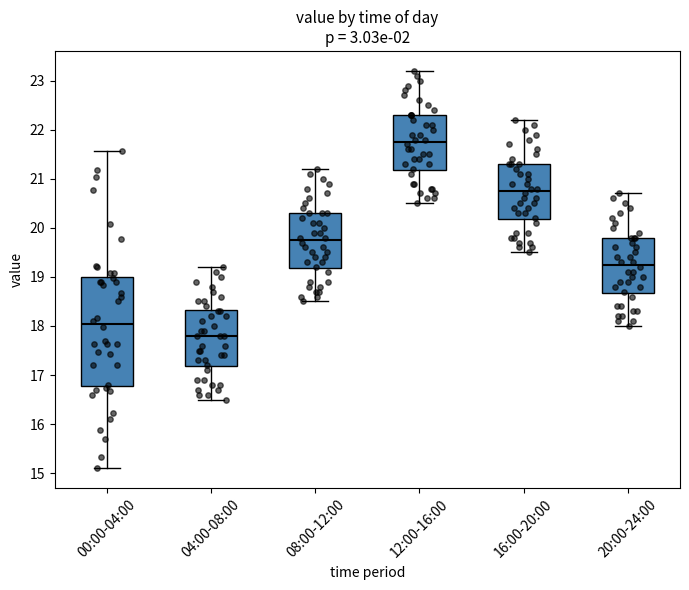

Reading left to right, transcribe this box plot: for each box, give where its median line is, the range the box spans, and where its two whiskers end, as read against the y-axis. The values are not printed on the chart, so give them approximately, as read against the axis.

00:00-04:00: median 18.0, box 16.8 to 19.0, whiskers 15.1 to 21.6
04:00-08:00: median 17.8, box 17.2 to 18.3, whiskers 16.5 to 19.2
08:00-12:00: median 19.8, box 19.2 to 20.3, whiskers 18.5 to 21.2
12:00-16:00: median 21.8, box 21.2 to 22.3, whiskers 20.5 to 23.2
16:00-20:00: median 20.8, box 20.2 to 21.3, whiskers 19.5 to 22.2
20:00-24:00: median 19.3, box 18.7 to 19.8, whiskers 18.0 to 20.7